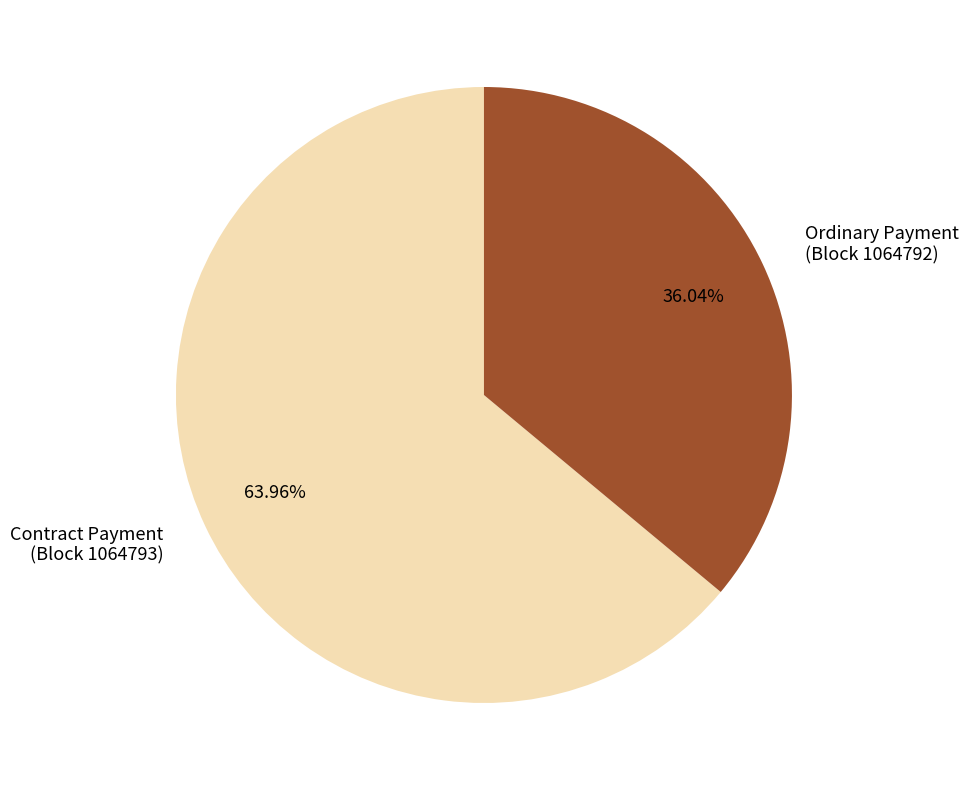

Rank the categories by value from lowest to highest.

Ordinary Payment (Block 1064792), Contract Payment (Block 1064793)